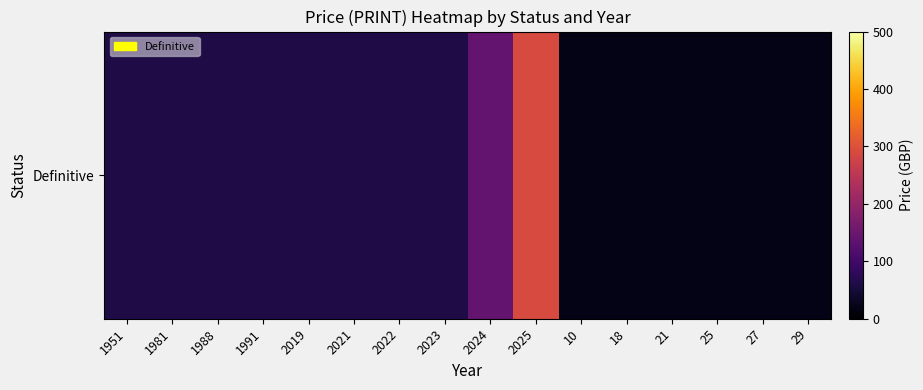

Approximately how many times larger is the value at 2025 compared to 21?

14.5